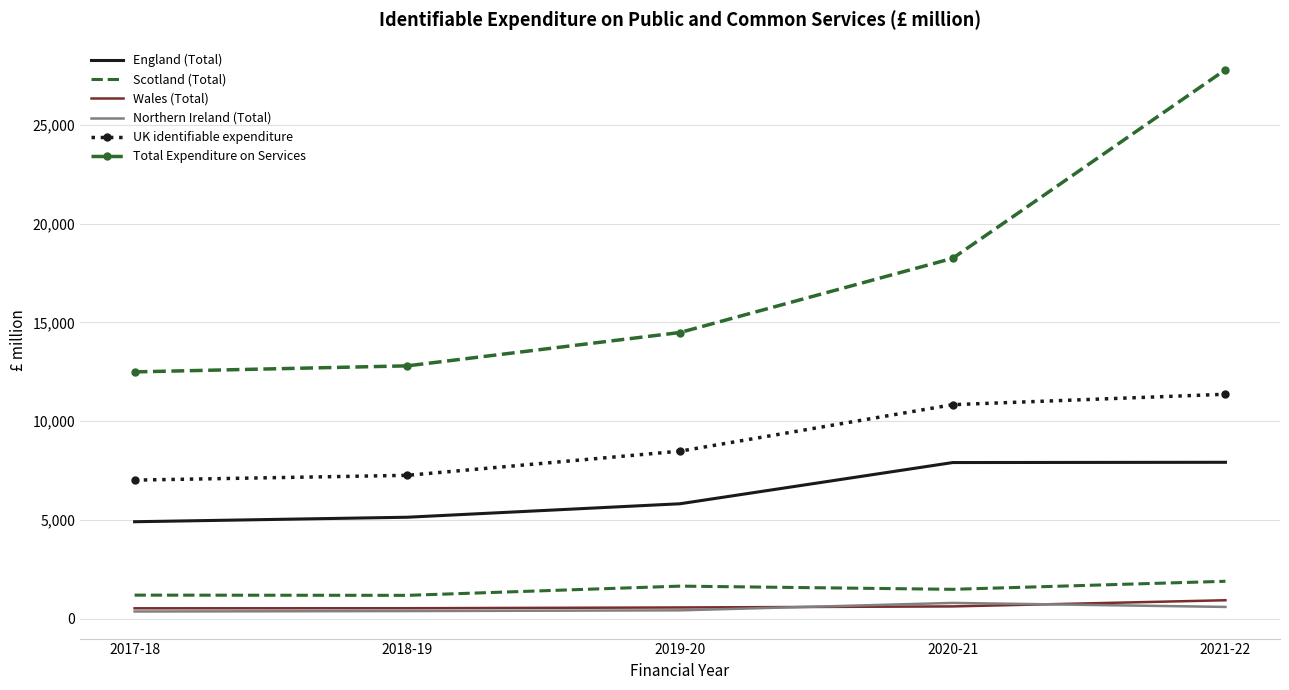

True or false: UK identifiable expenditure and Total Expenditure on Services intersect in this chart.

False